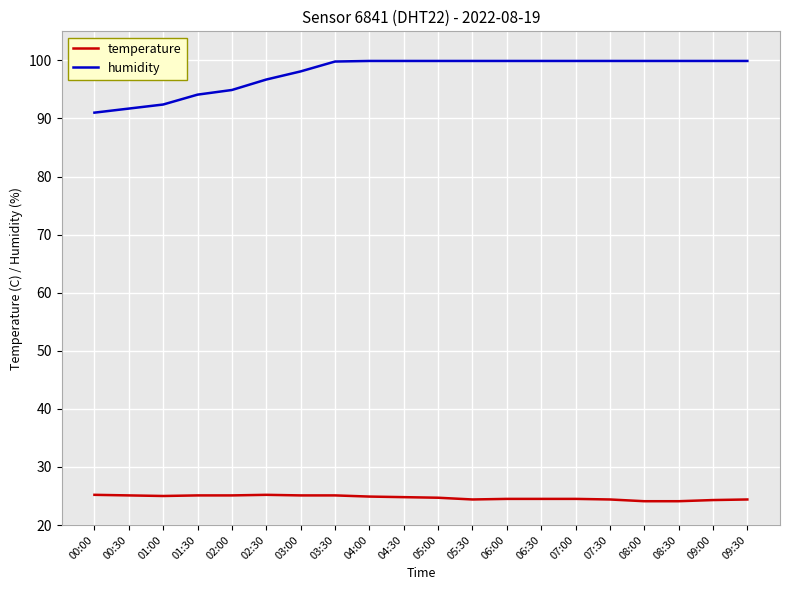

True or false: temperature and humidity intersect in this chart.

False